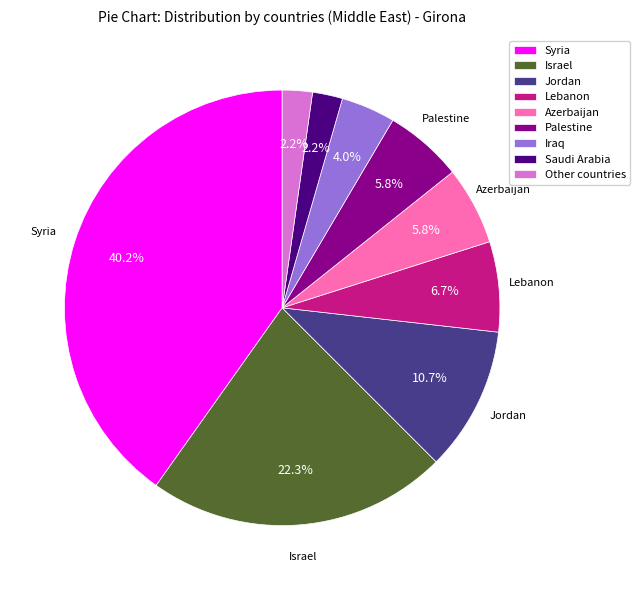

The Israel slice represents 10% of the pie. True or false?

False